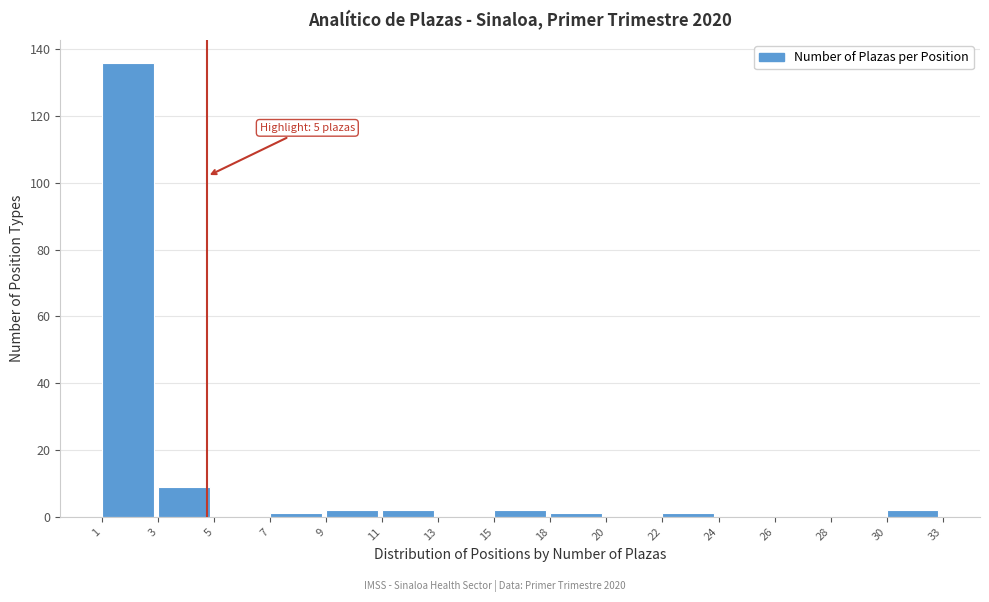

Reading left to right, extract all data points from this chart.

1=136	3=9	5=0	7=1	9=2	11=2	13=0	15=2	18=1	20=0	22=1	24=0	26=0	28=0	30=2